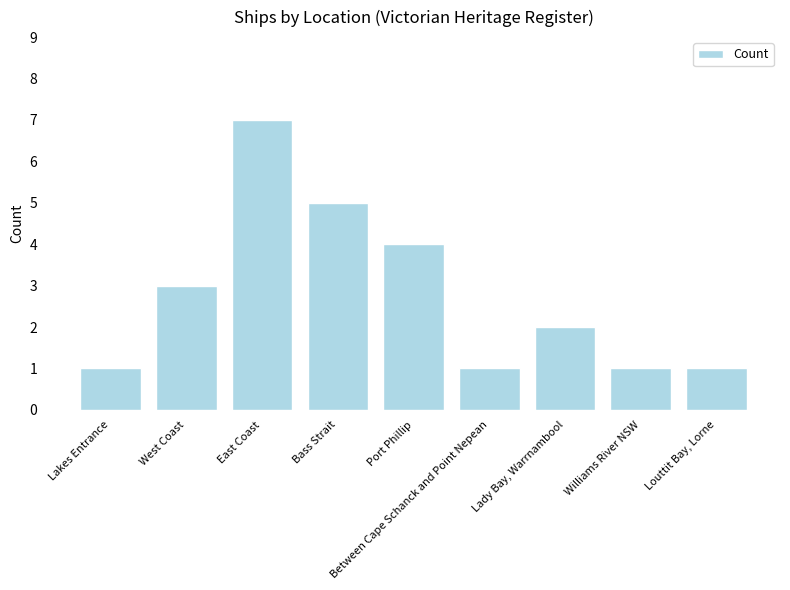

How many bars are there in total?

9